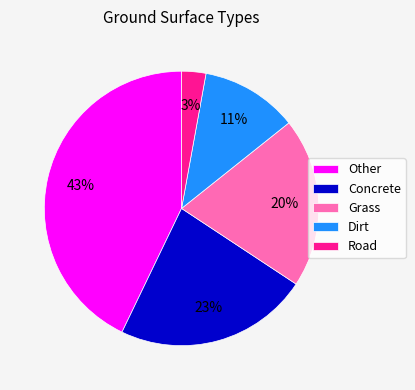

Rank the categories by value from lowest to highest.

Road, Dirt, Grass, Concrete, Other